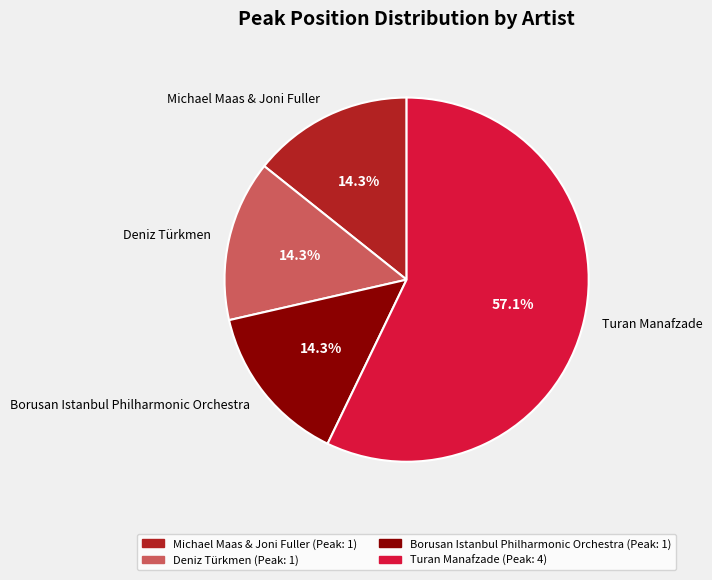

What portion of the pie excludes Michael Maas & Joni Fuller?

85.7%